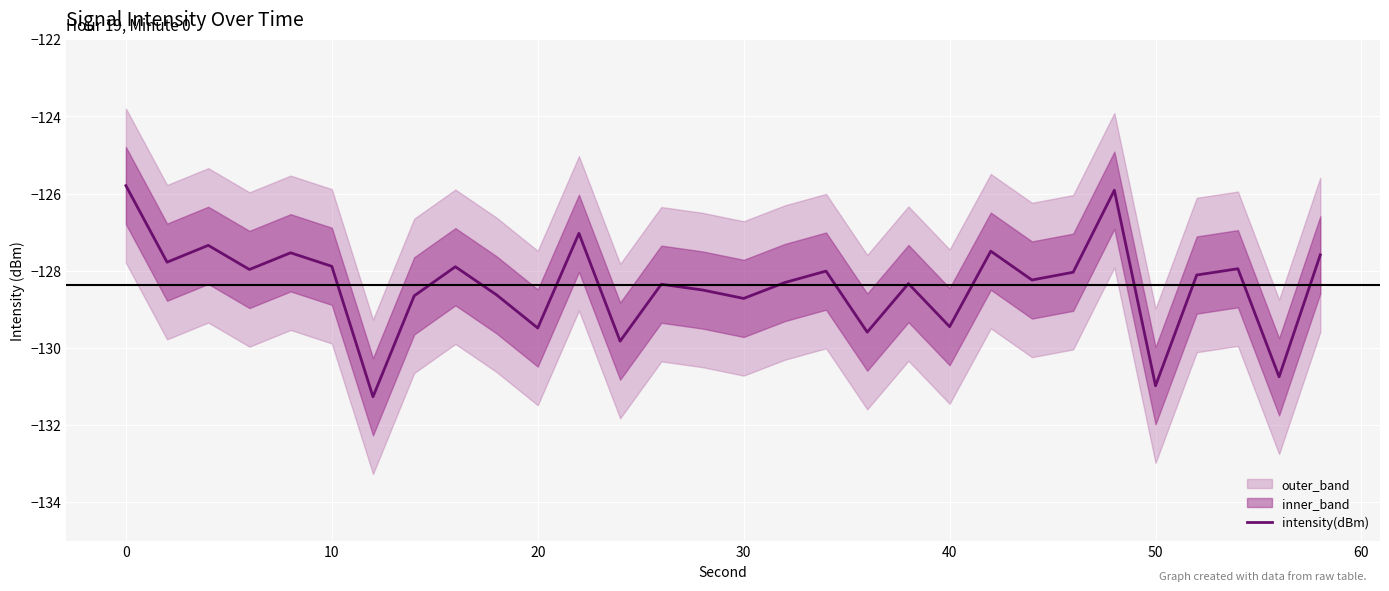

True or false: intensity(dBm) has a value of -52.7 at 50.

False